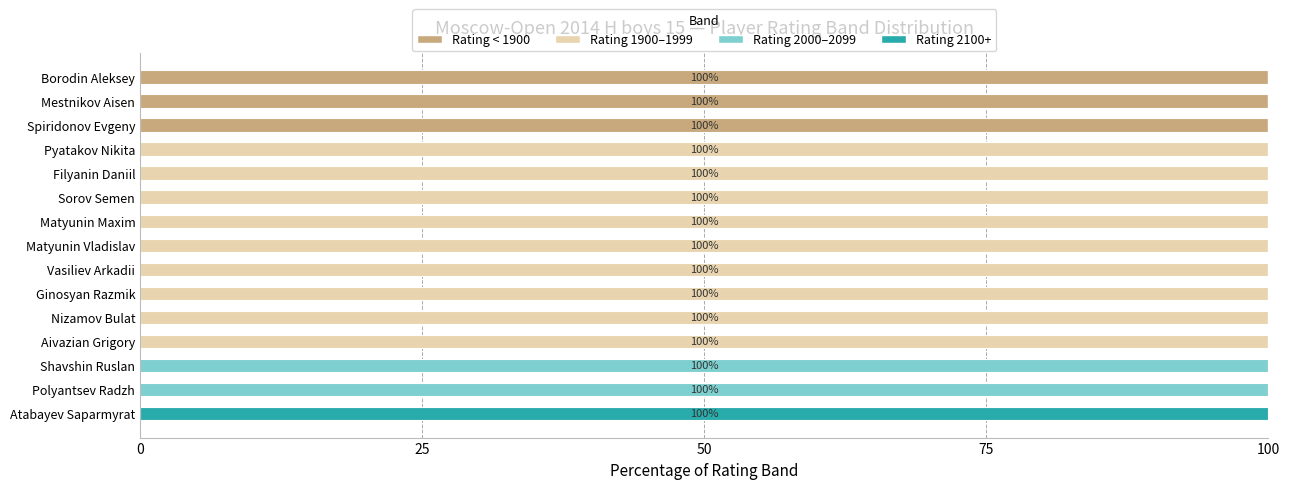

True or false: Rating < 1900 has a value of 0 at Nizamov Bulat.

True